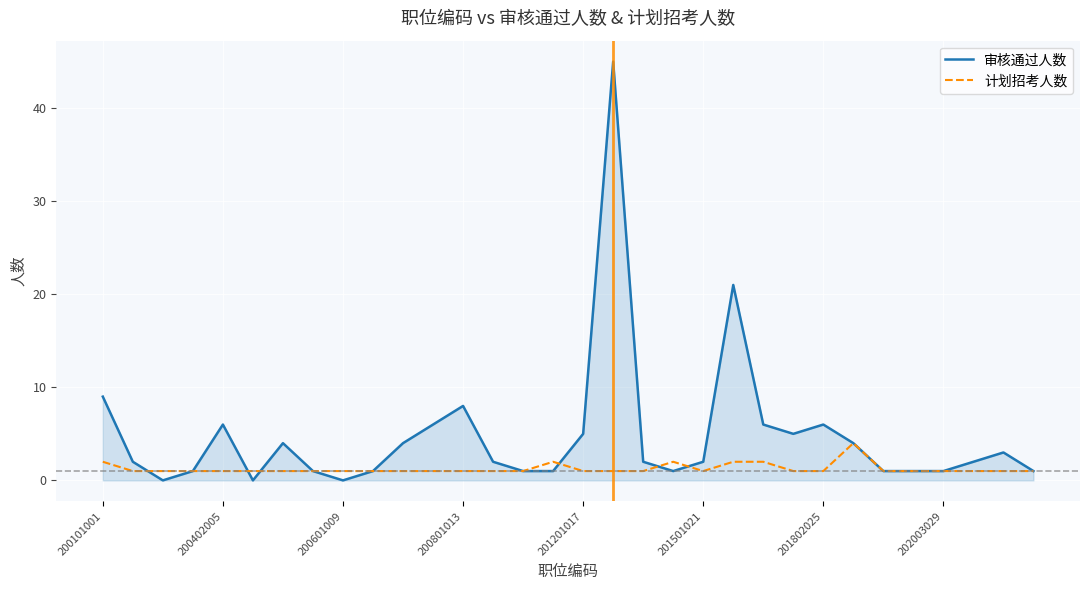

Which series has the largest total across all categories?

审核通过人数